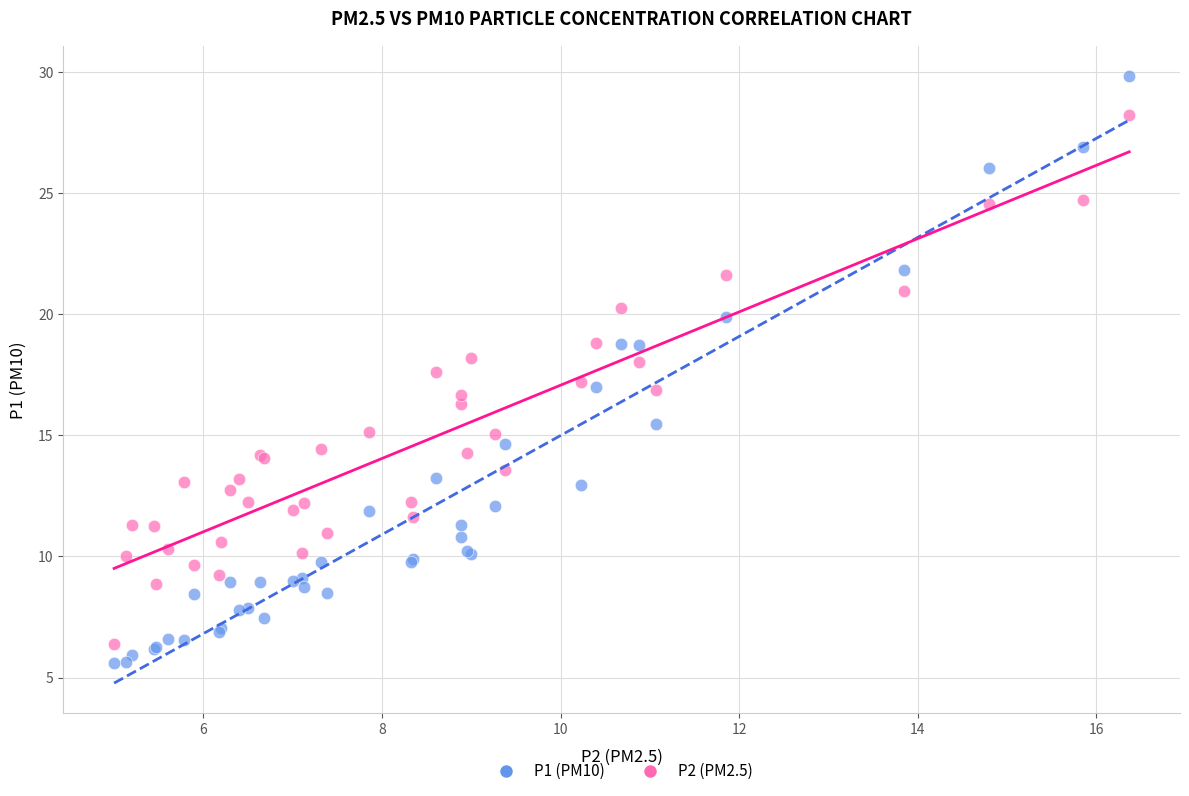

What are all the series names shown in the legend?

P1 (PM10), P2 (PM2.5)